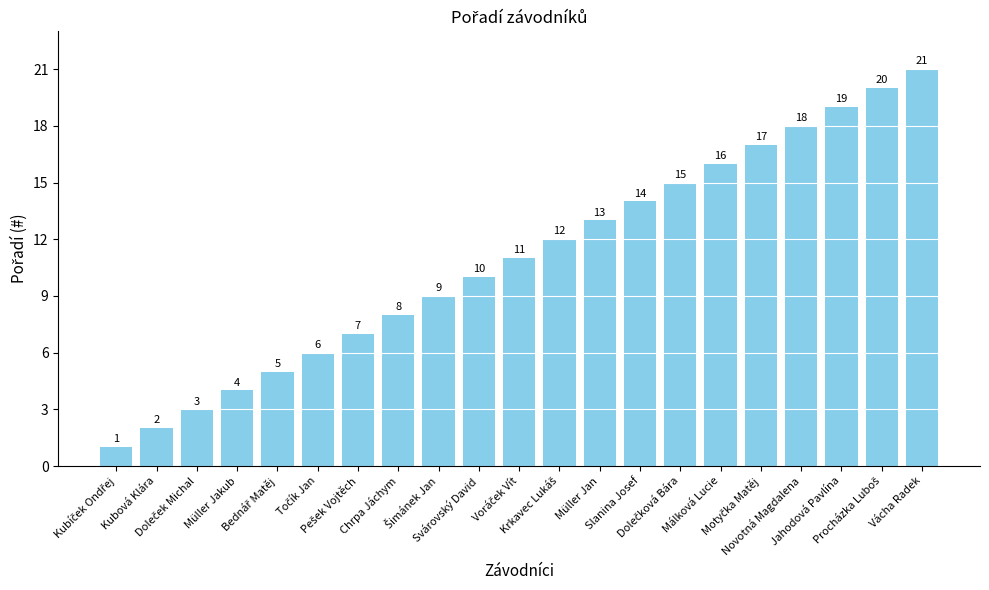

What is the value of the 5th bar from the left?

5